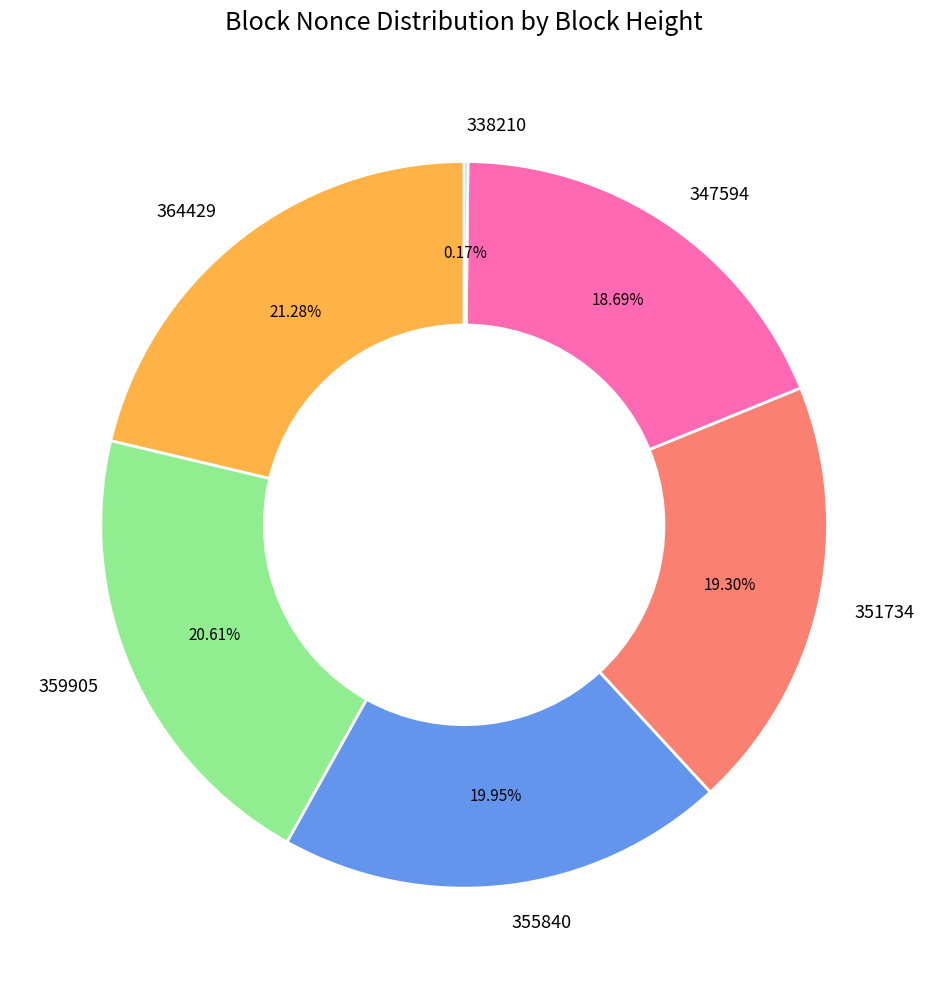

Is there a majority slice in this chart?

No